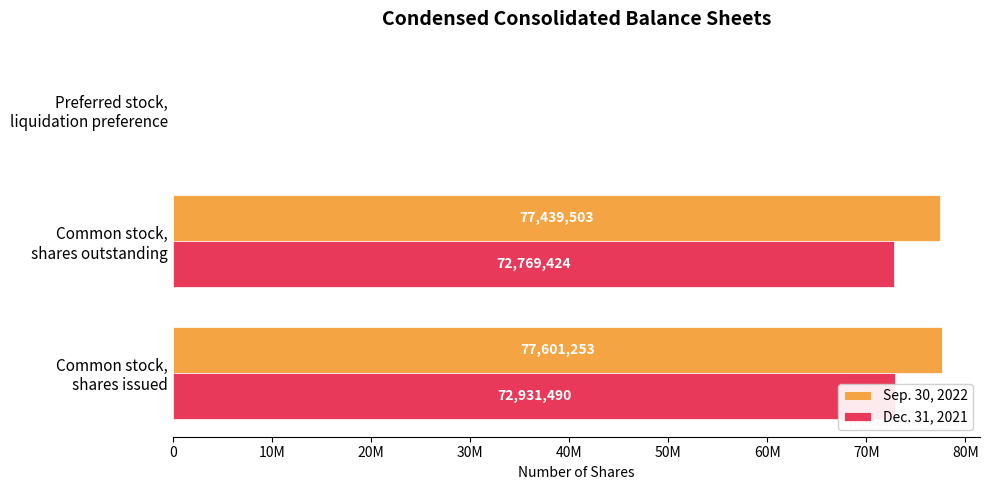

Rank the series by their average value, from lowest to highest.

Dec. 31, 2021, Sep. 30, 2022